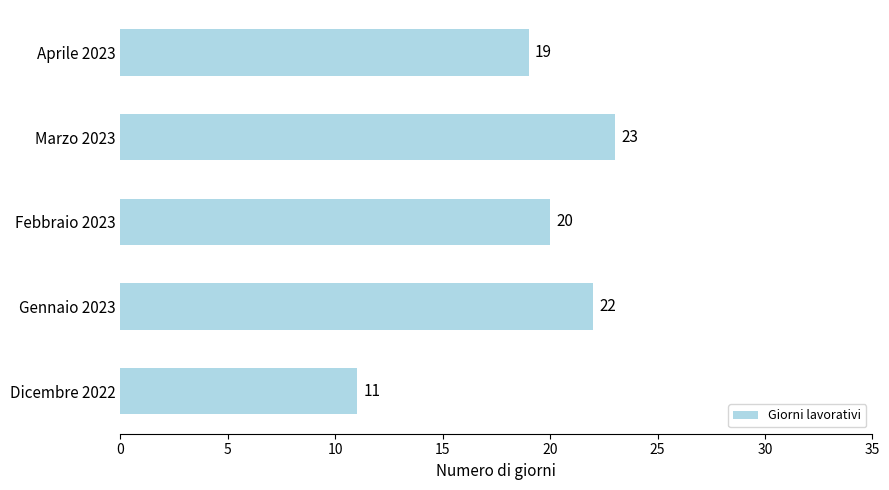

List the labels in order of value, largest first.

Marzo 2023, Gennaio 2023, Febbraio 2023, Aprile 2023, Dicembre 2022